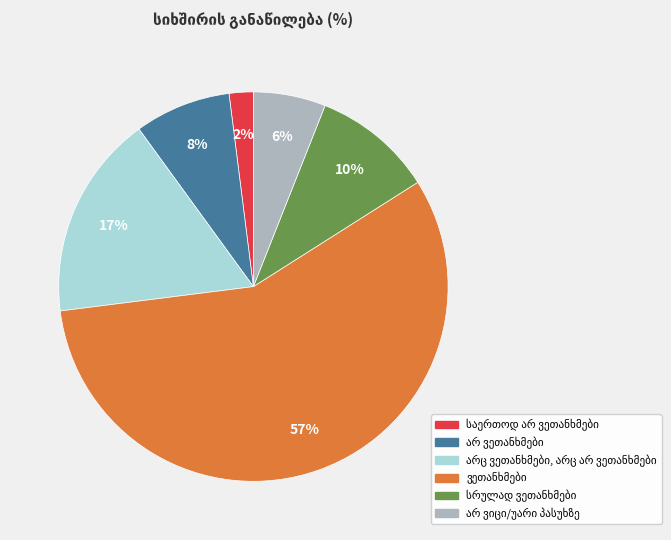

How many segments does this pie chart have?

6